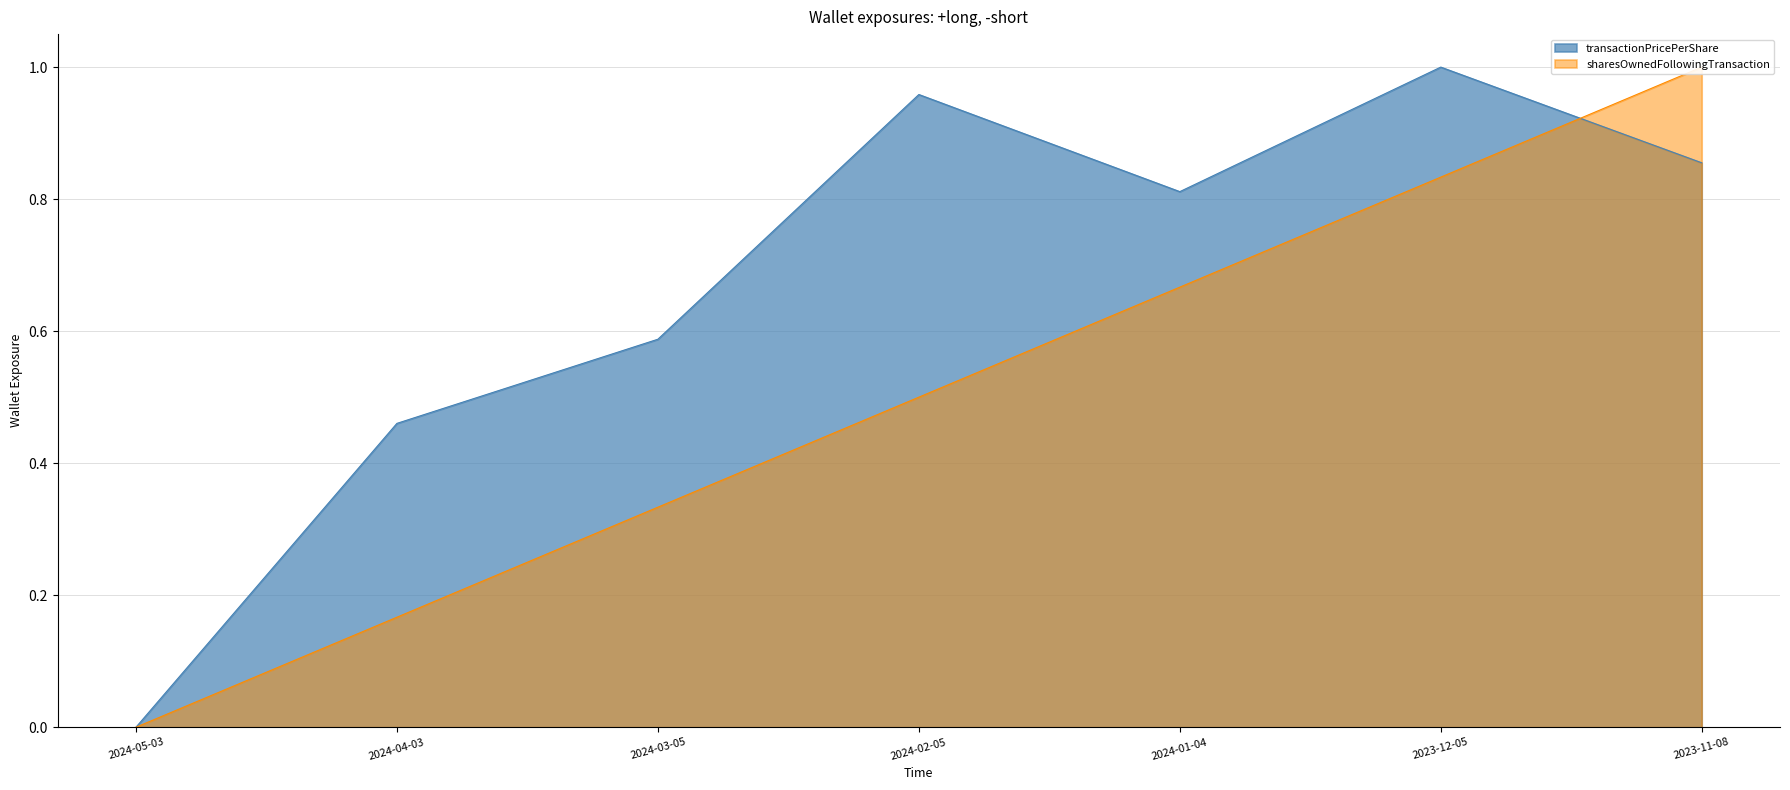

What is the sum of the transactionPricePerShare values at 2023-12-05 and 2024-02-05?

2.0